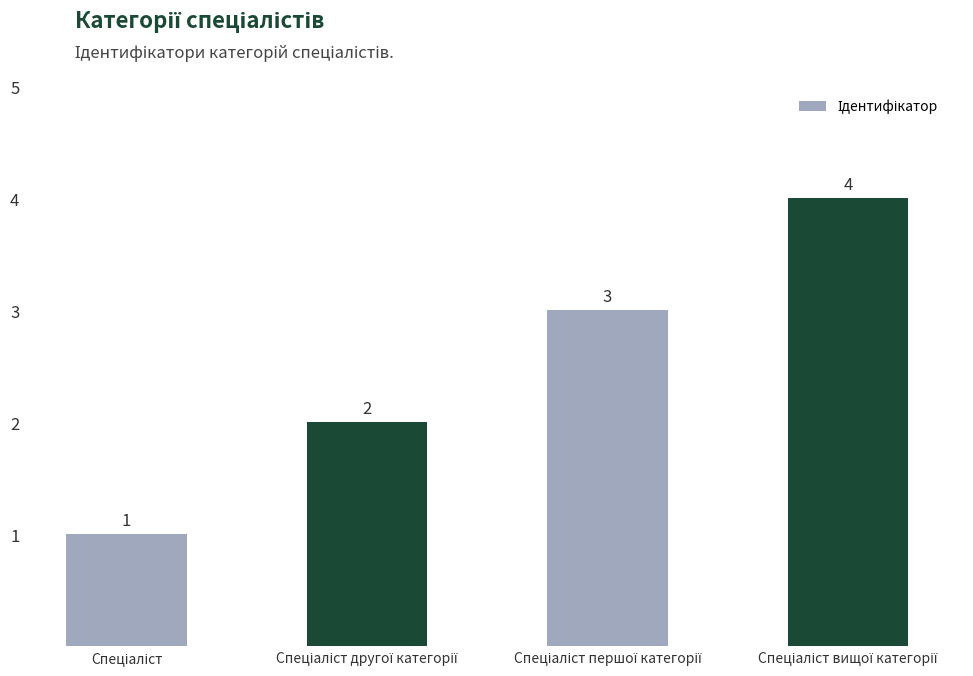

What is the greatest value displayed?

4